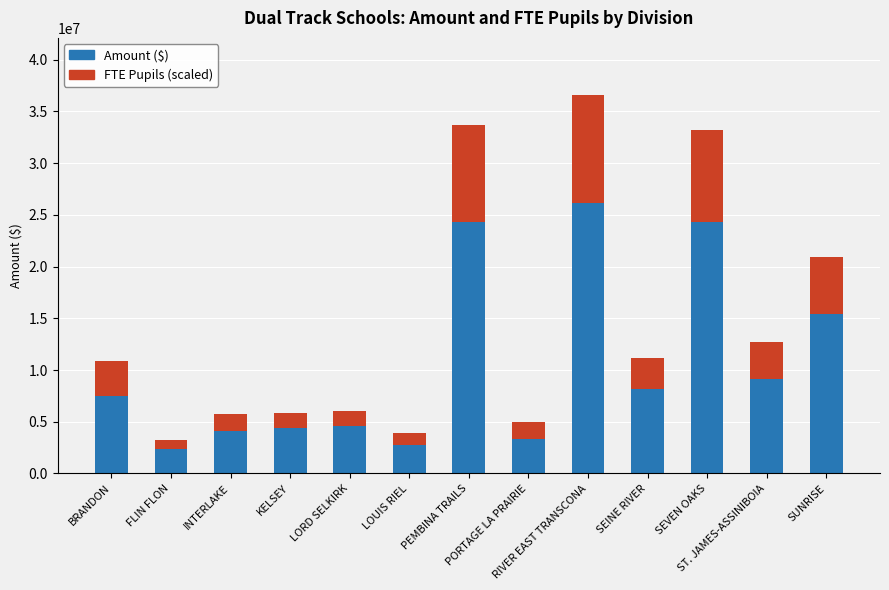

Are the bars horizontal?

No